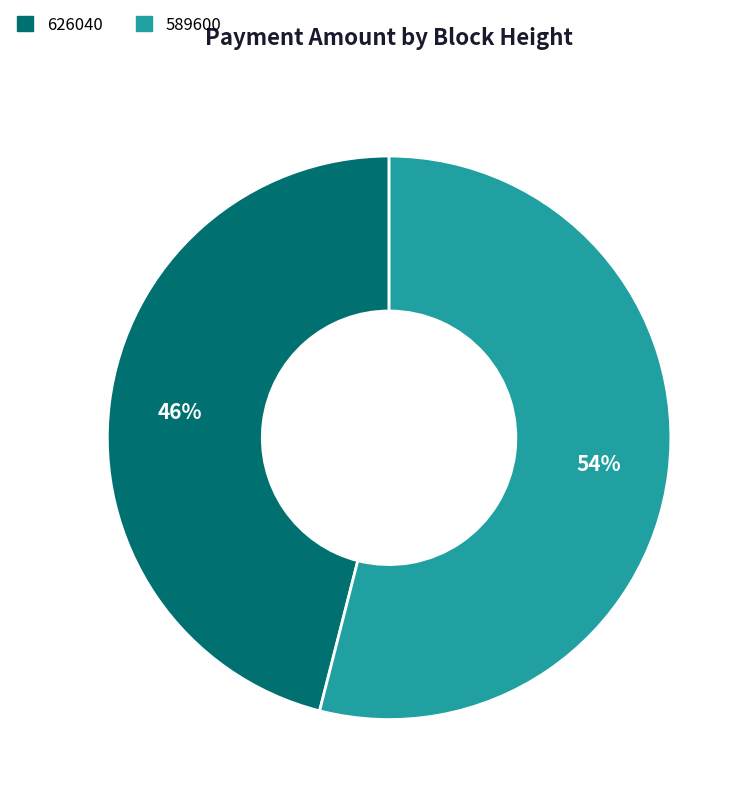

How many segments does this pie chart have?

2